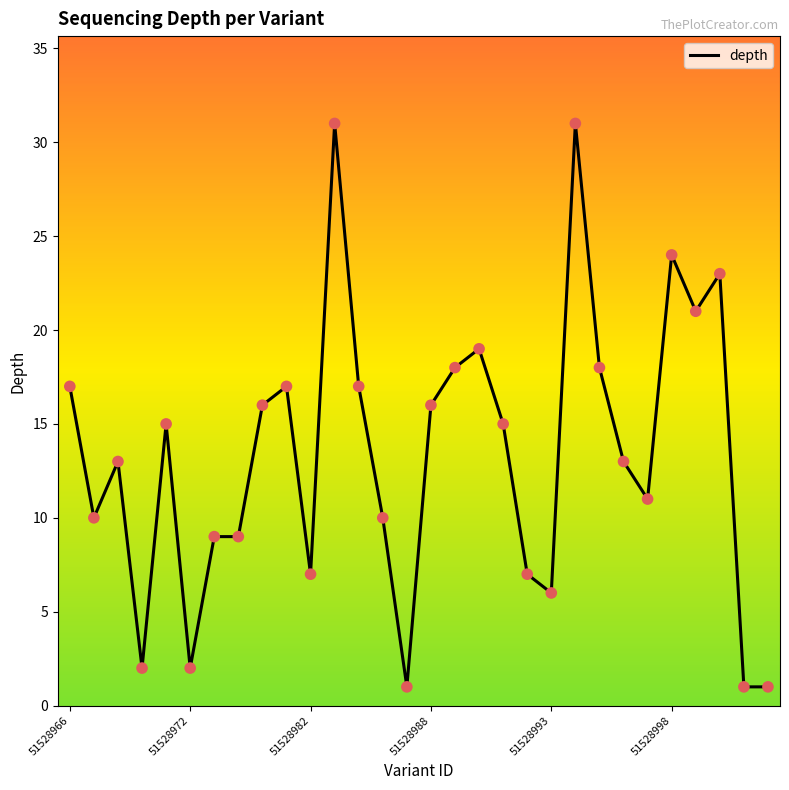

What is the greatest value displayed?

31